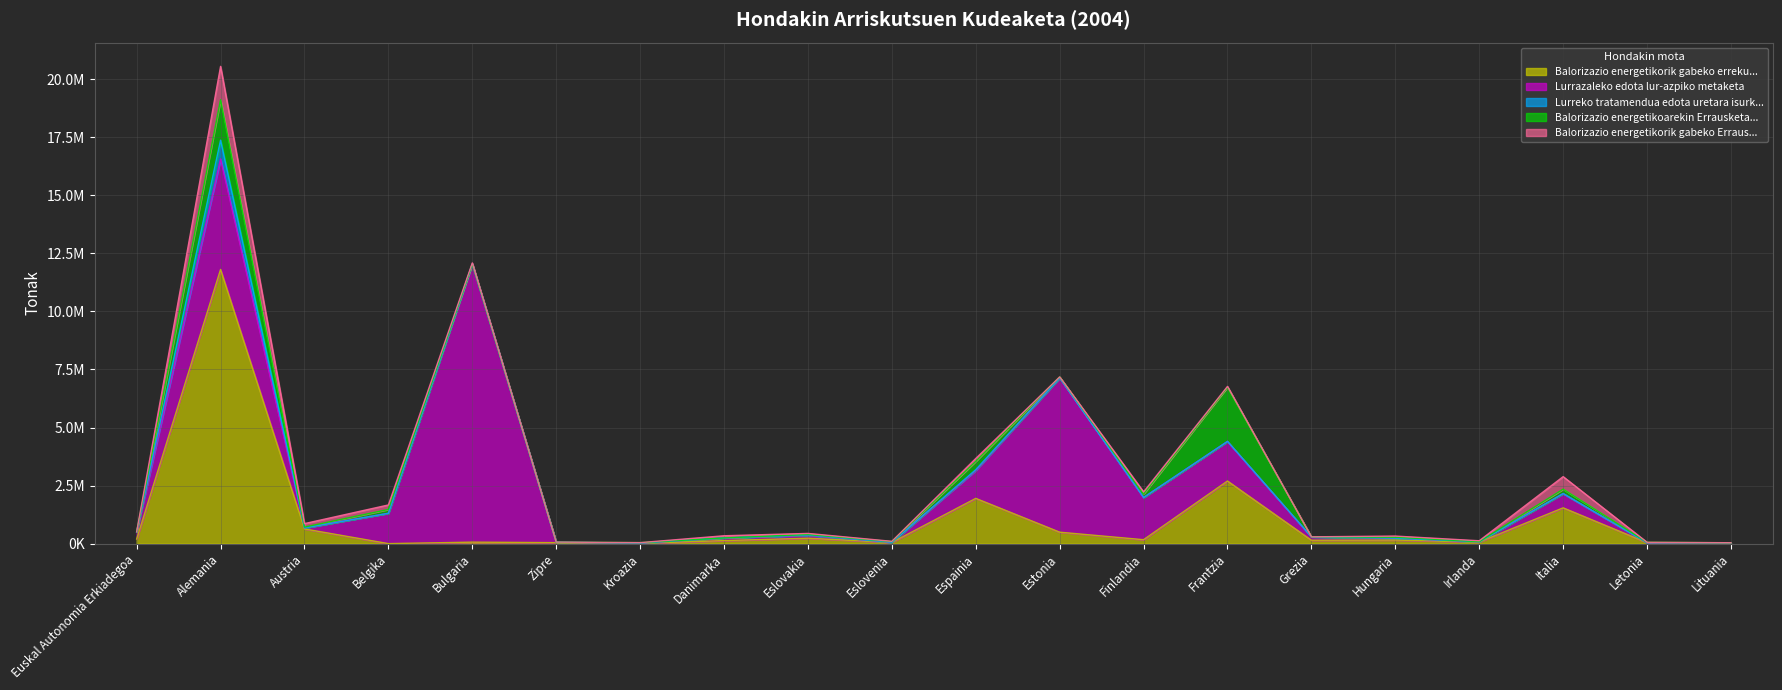

Is the value of Balorizazio energetikorik gabeko Erraus... at Kroazia greater than the value of Lurrazaleko edota lur-azpiko metaketa at Zipre?

No